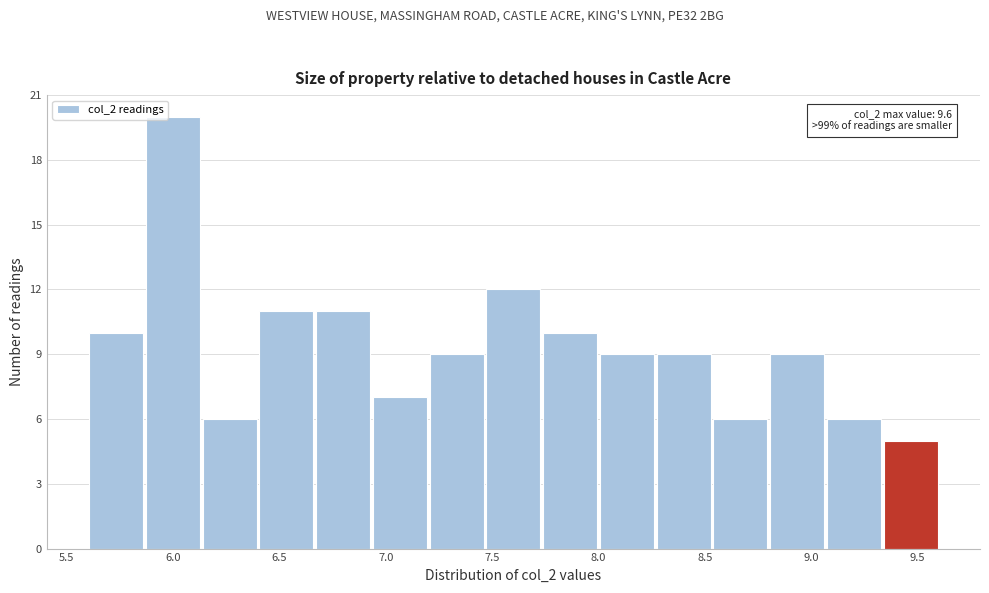

Which range on the x-axis has the tallest bar?

5.85 to 6.15